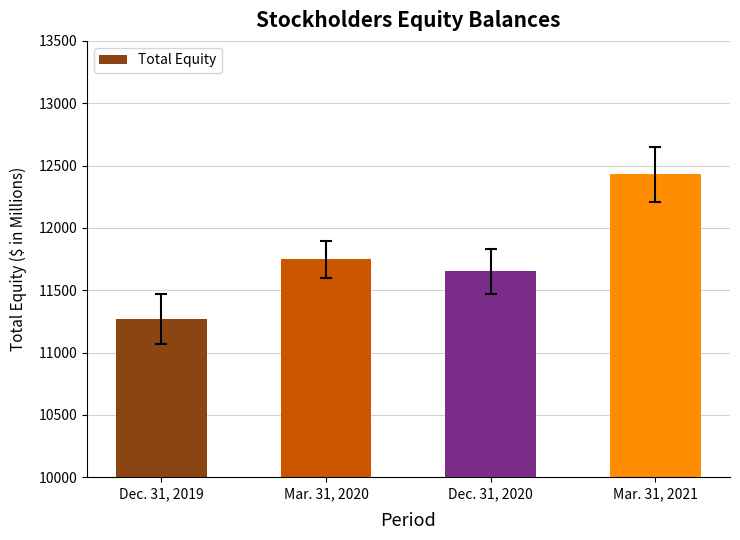

What is the label of the 4th bar from the right?

Dec. 31, 2019